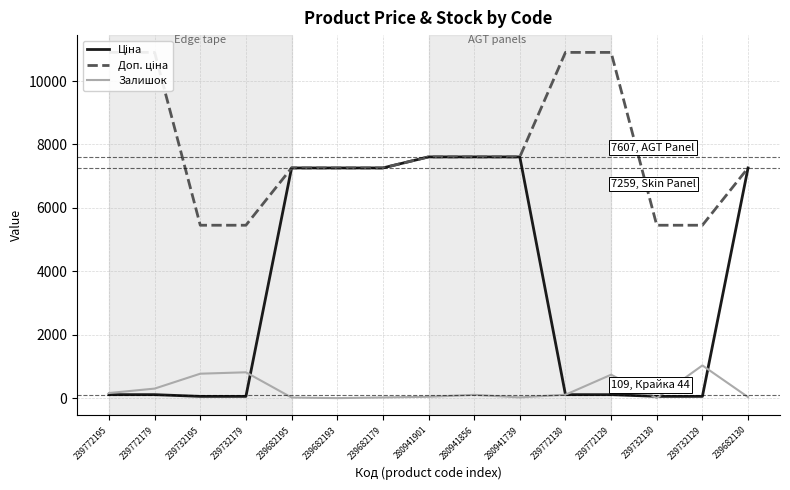

Reading right to left, list all the values displayed in this chart.

Ціна: 7258.9	54.5	54.5	109.0	109.0	7607.2	7607.2	7607.2	7258.9	7258.9	7258.9	54.5	54.5	109.0	109.0
Доп. ціна: 7258.9	5452.0	5452.0	10903.0	10903.0	7607.2	7607.2	7607.2	7258.9	7258.9	7258.9	5452.0	5452.0	10903.0	10903.0
Залишок: 32.0	1031.0	0.0	738.0	107.0	22.0	103.0	41.0	20.0	0.0	18.0	814.0	770.0	300.0	160.0